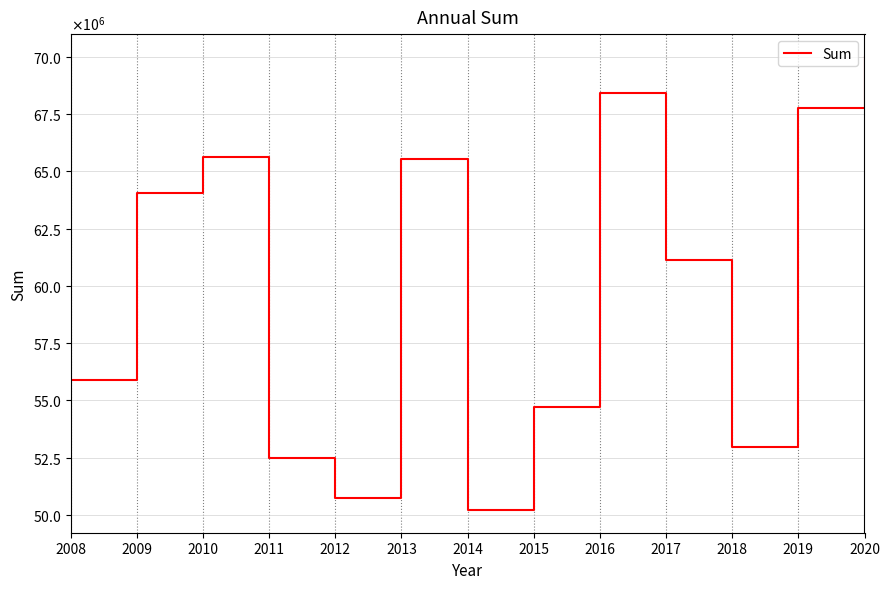

Does the chart display data point markers on the line(s)?

No